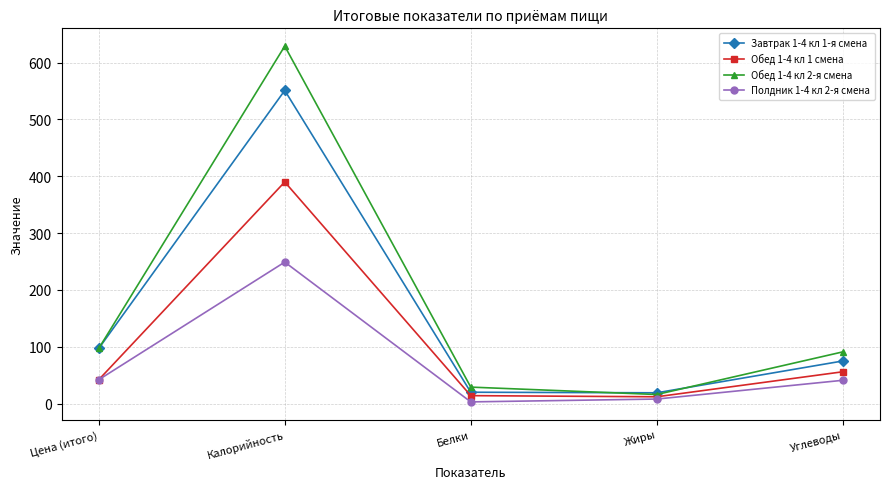

In Завтрак 1-4 кл 1-я смена, how many points are higher than both neighbors (excluding endpoints)?

1